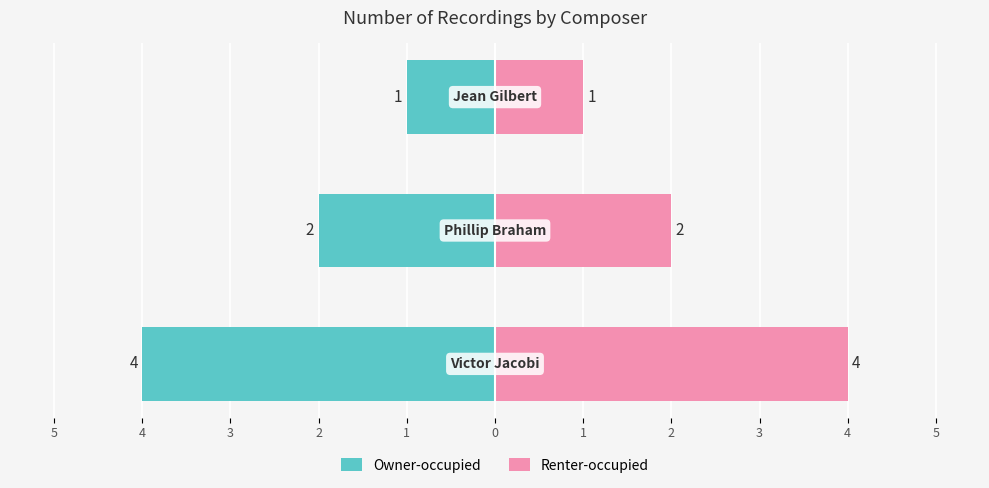

Where does the Owner-occupied series first go above -2?

3